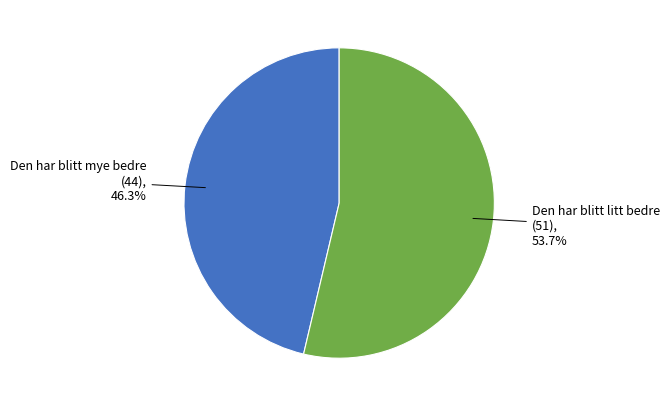

Between Den har blitt mye bedre and Den har blitt litt bedre, which is larger?

Den har blitt litt bedre